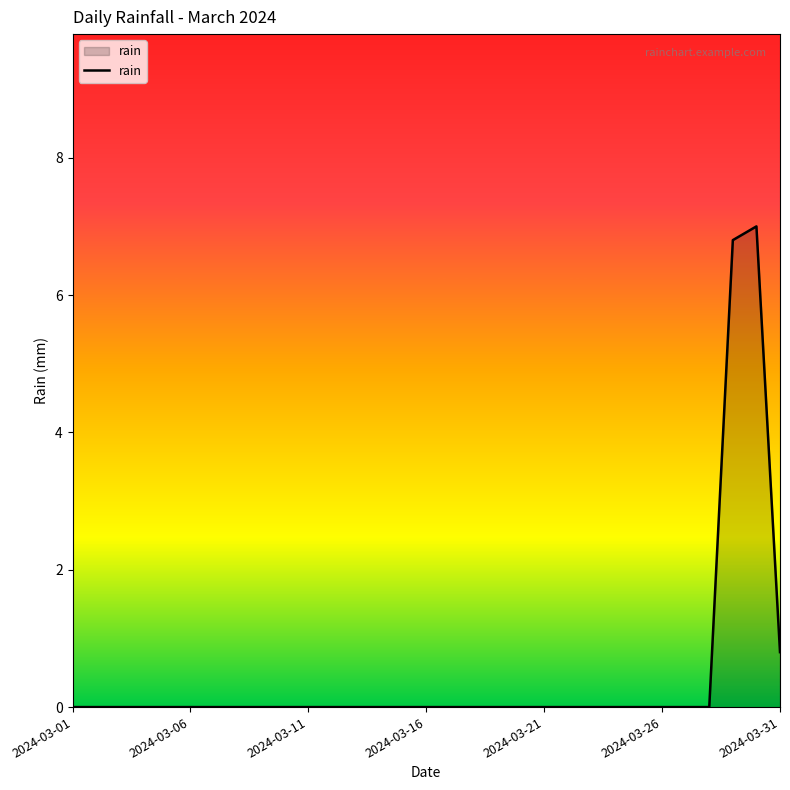

What is the greatest value displayed?

7.0